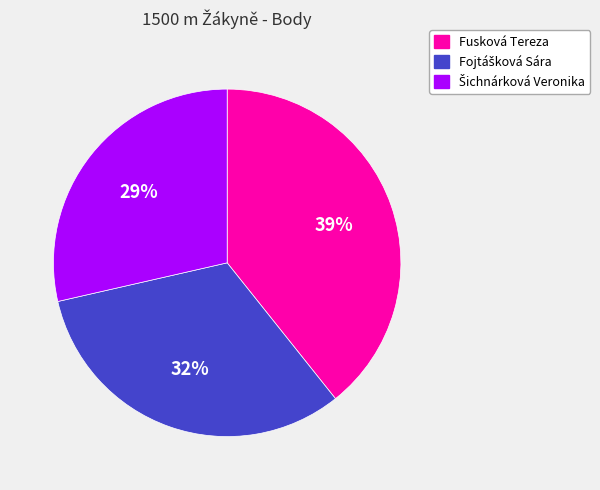

To the nearest percent, what is the average slice percentage?

33%